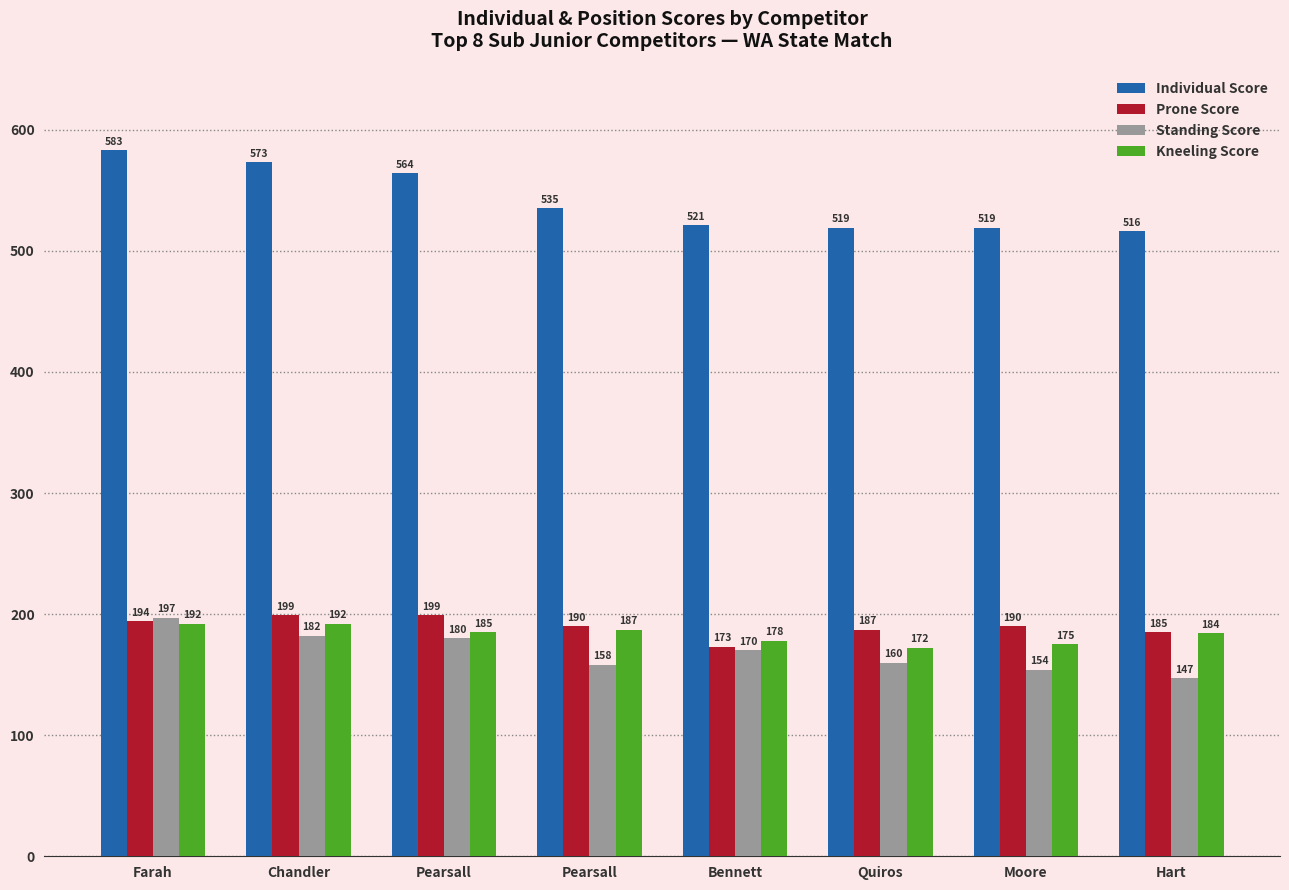

What are all the series names shown in the legend?

Individual Score, Prone Score, Standing Score, Kneeling Score